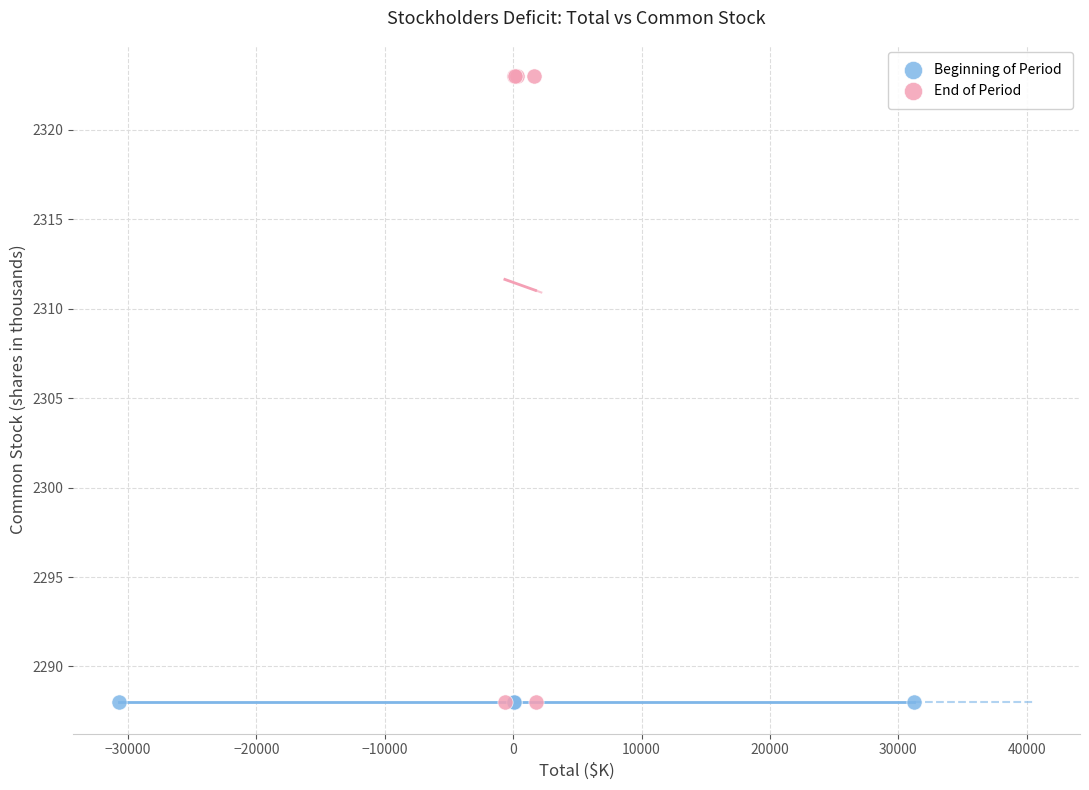

Which series reaches the maximum Y coordinate?

End of Period